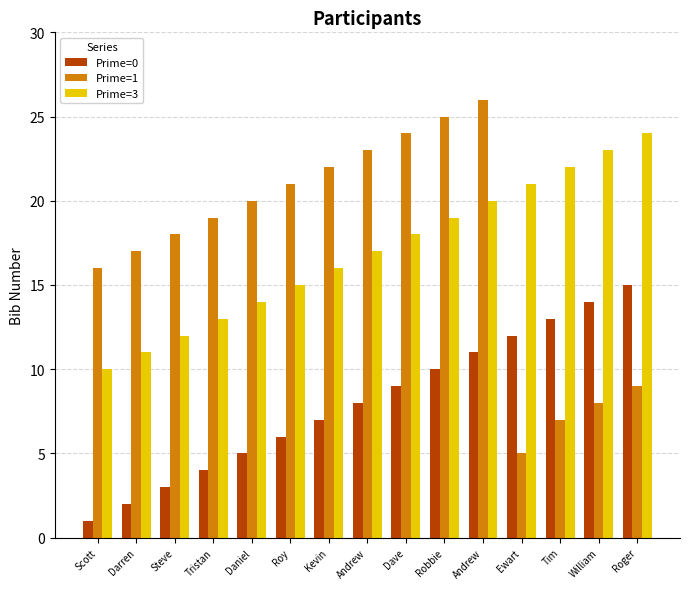

Between Dave and William, which is larger?

William